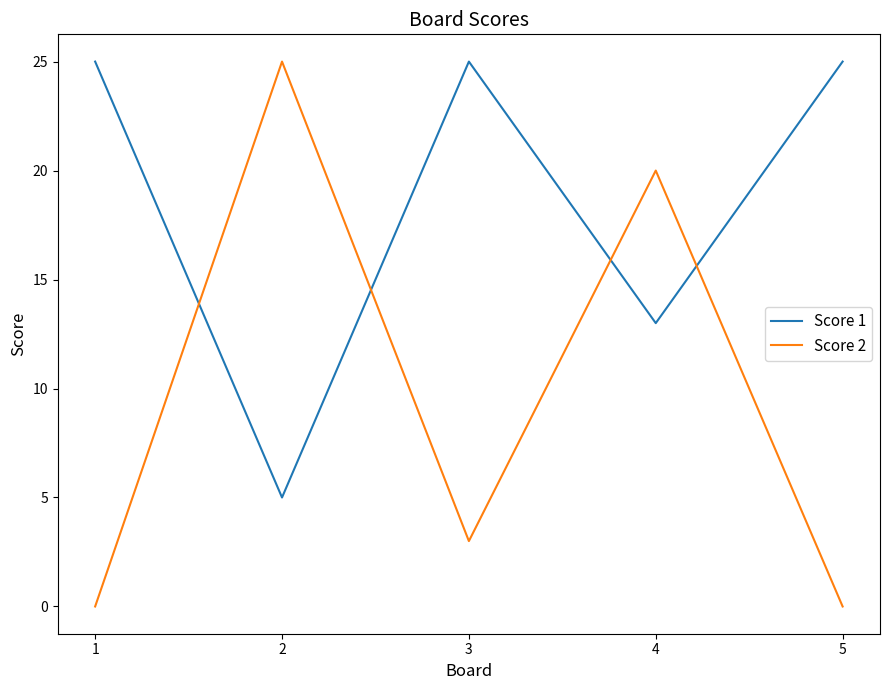

What is the difference between the maximum and minimum values in the Score 1 series?

20